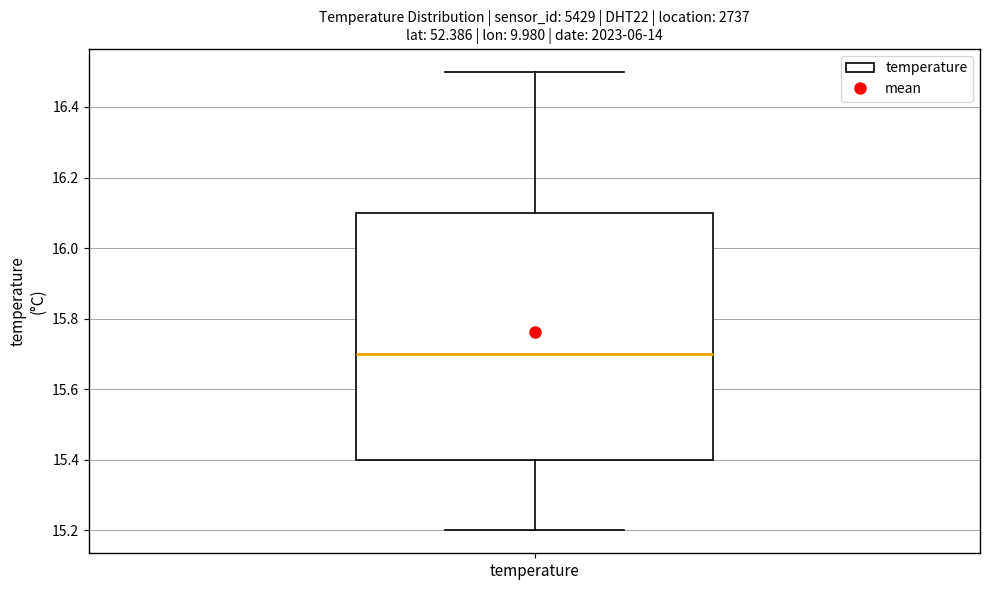

Transcribe this box plot: give where the median line is, the range the box spans, and where the two whiskers end, as read against the y-axis. The values are not printed on the chart, so give them approximately, as read against the axis.

median 15.7, box 15.4 to 16.1, whiskers 15.2 to 16.5